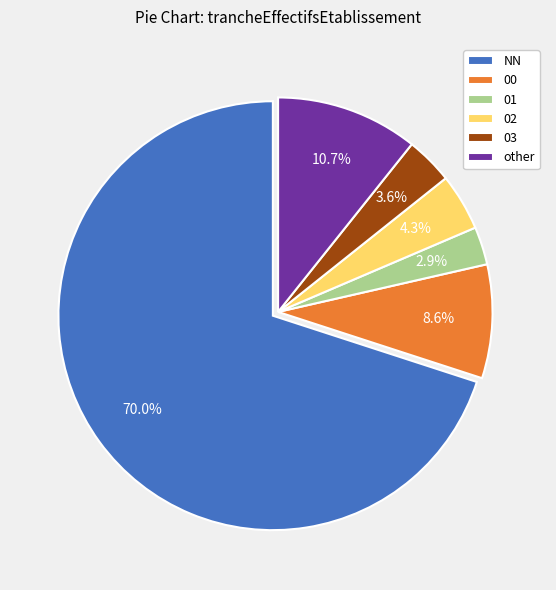

Rank the categories by value from lowest to highest.

01, 03, 02, 00, other, NN